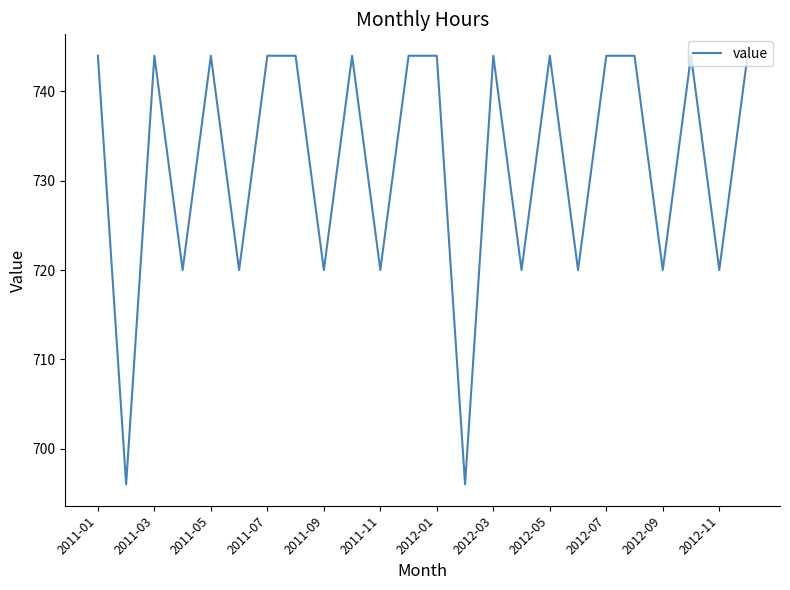

What is the difference between the maximum and minimum values?

48